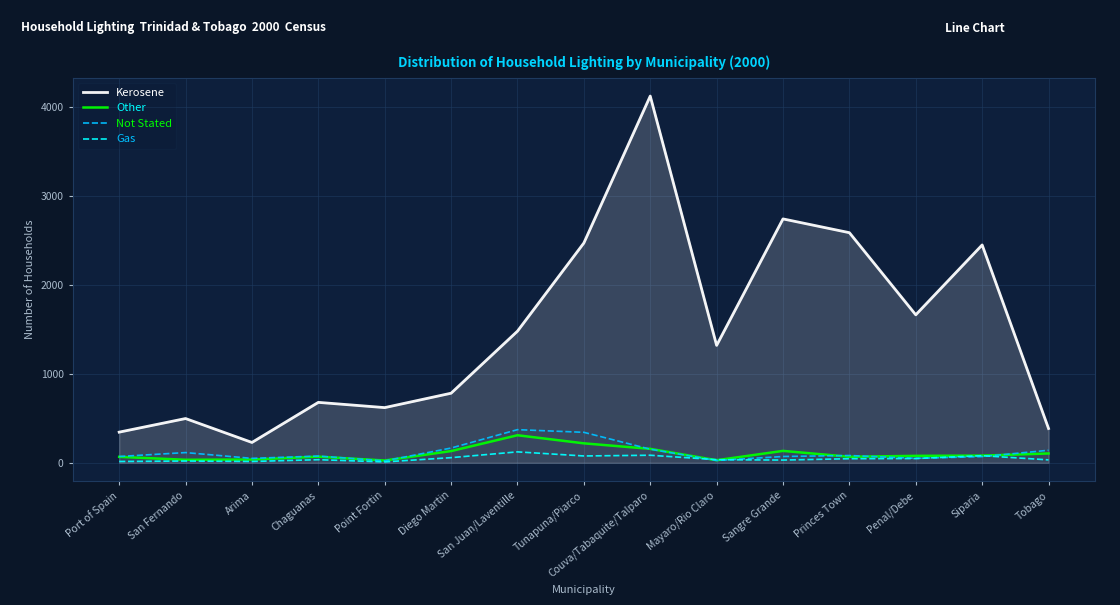

Which series changed the most between Siparia and Tobago?

Kerosene